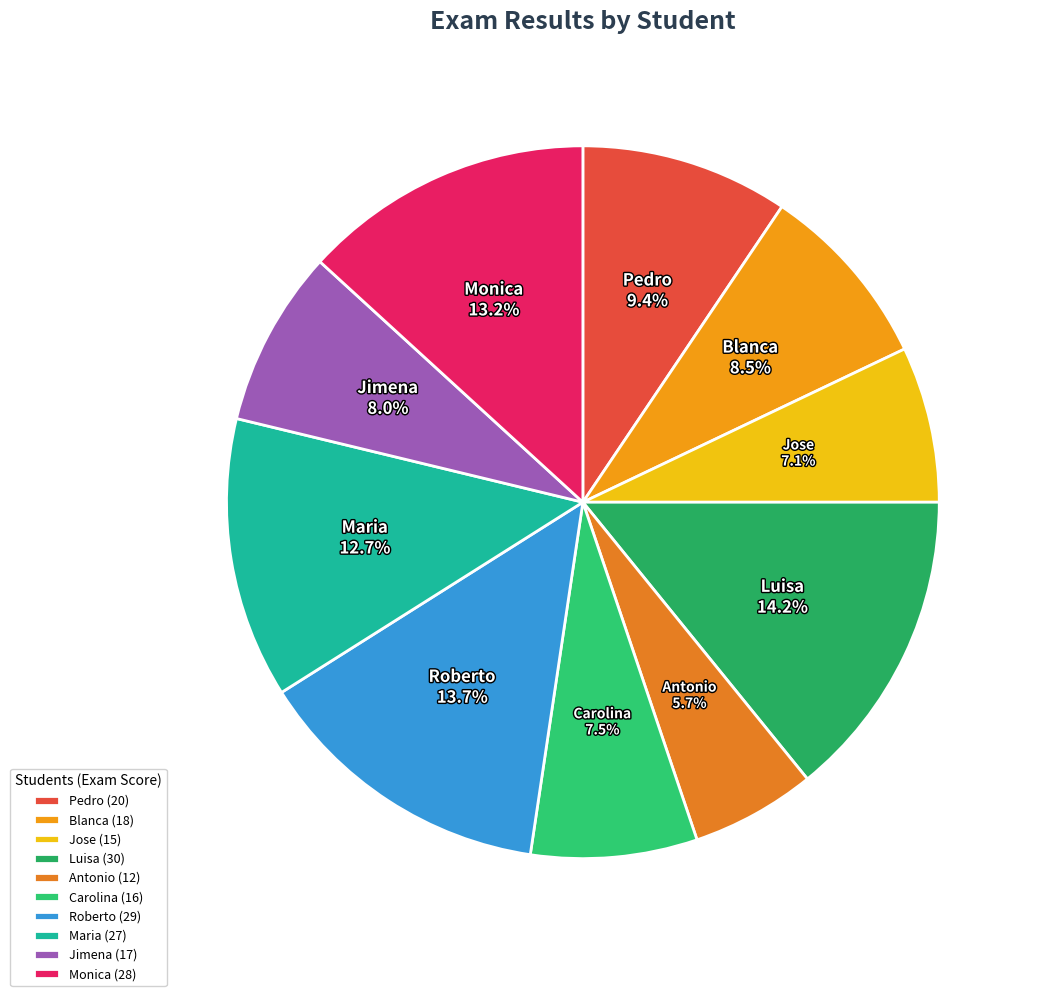

What is the ratio of the value at Blanca to the value at Monica?

0.6